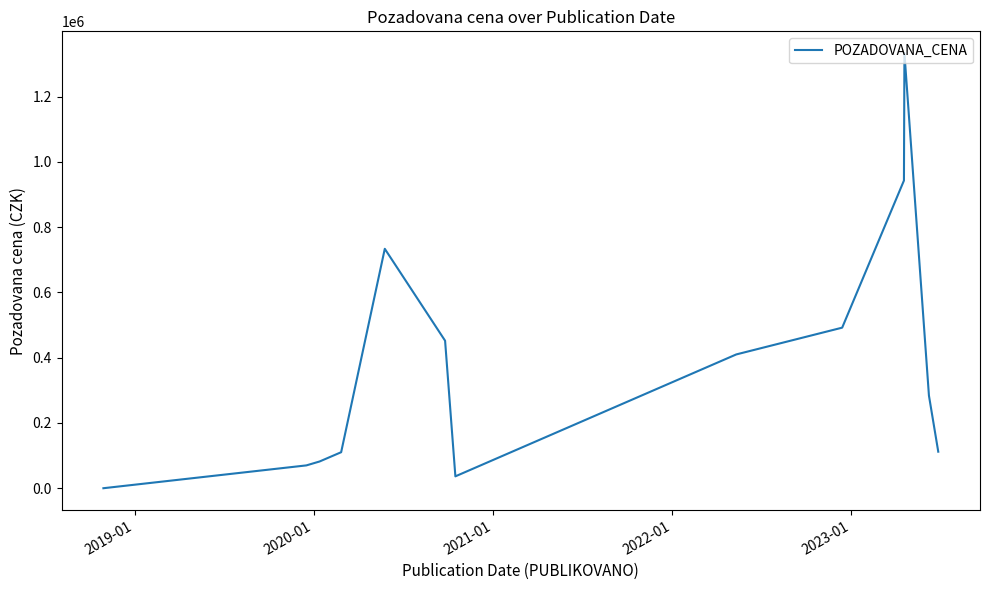

How many values are below 112000?

7